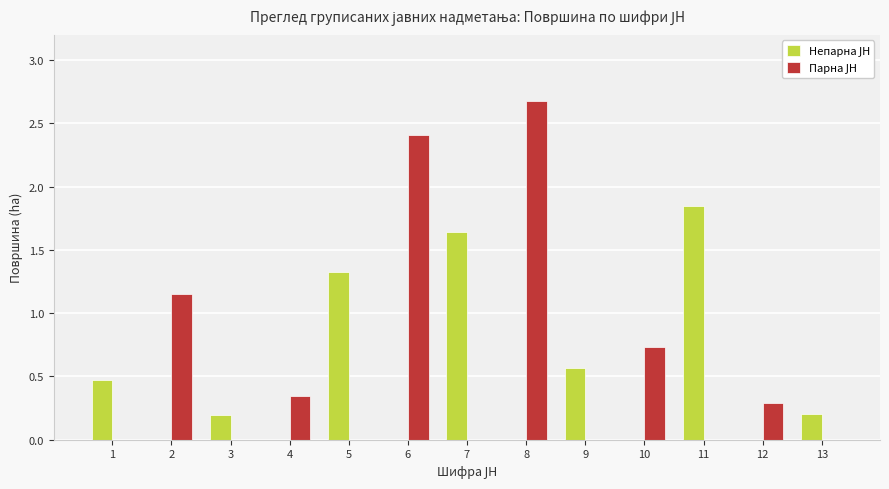

What is the maximum value shown in the chart?

2.7